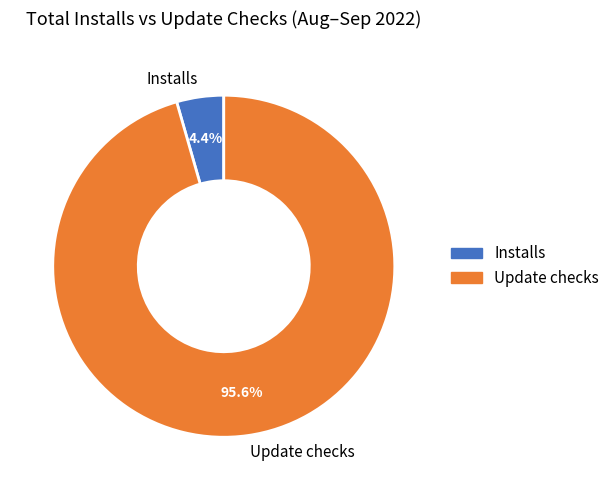

Does any single category account for the majority?

Yes